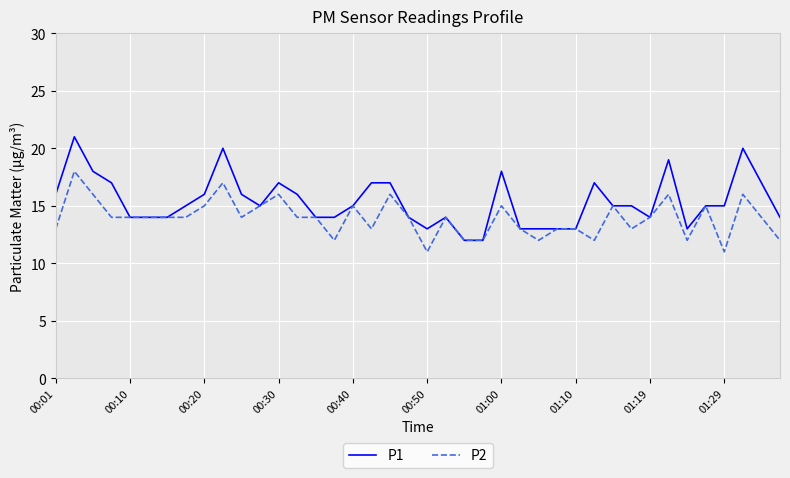

What is the average value of the P1 series?

15